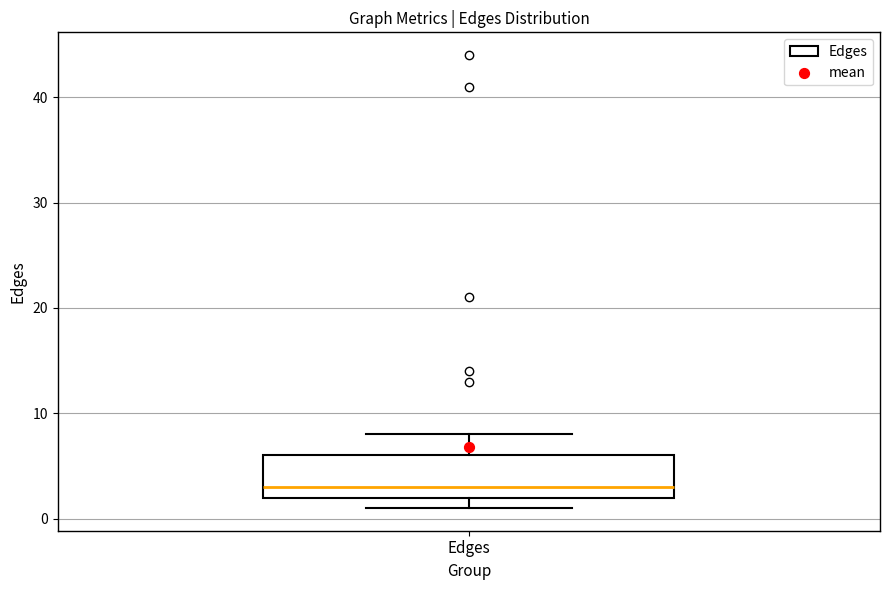

Transcribe this box plot: give where the median line is, the range the box spans, and where the two whiskers end, as read against the y-axis. The values are not printed on the chart, so give them approximately, as read against the axis.

median 3, box 2 to 6, whiskers 1 to 8